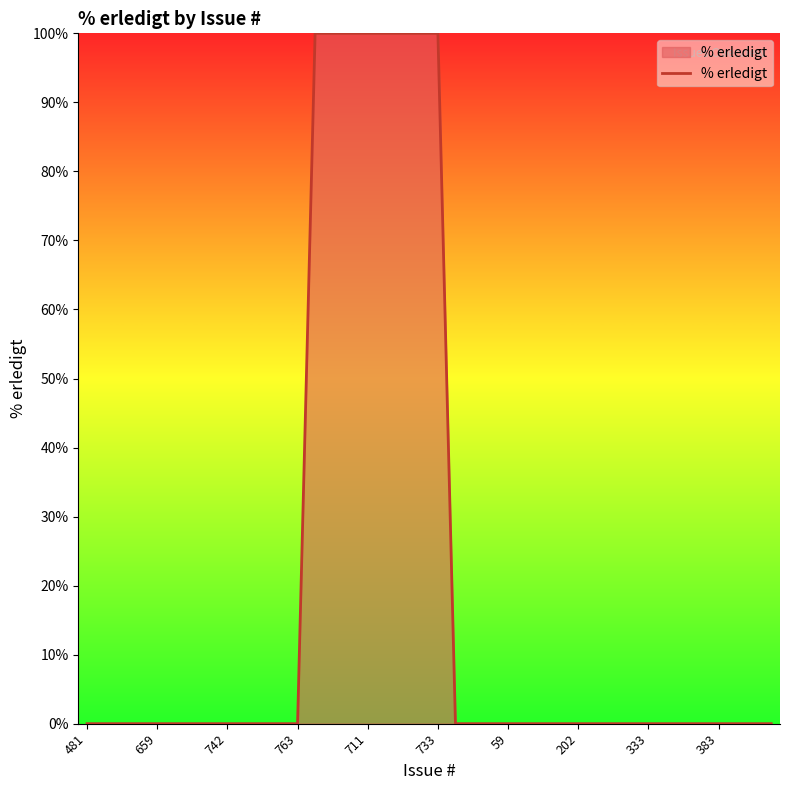

What is the maximum value shown in the chart?

100